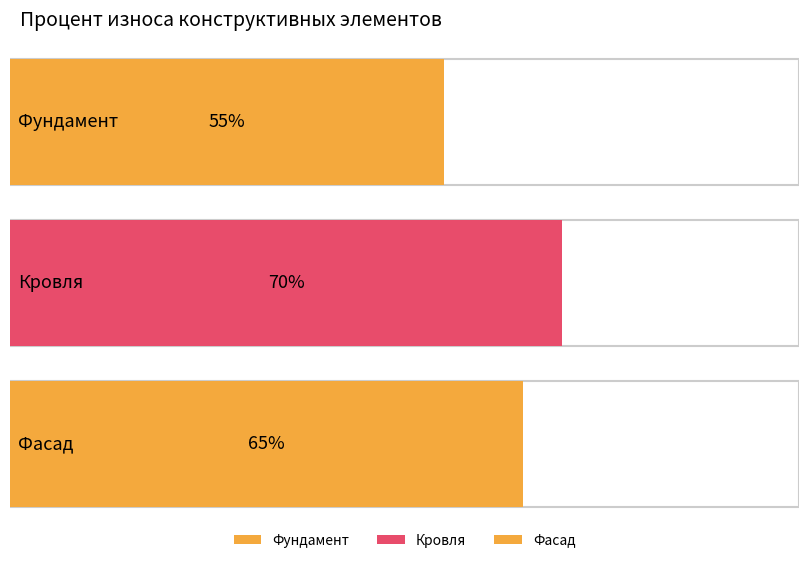

What is the difference between the values at Фундамент and Кровля?

15